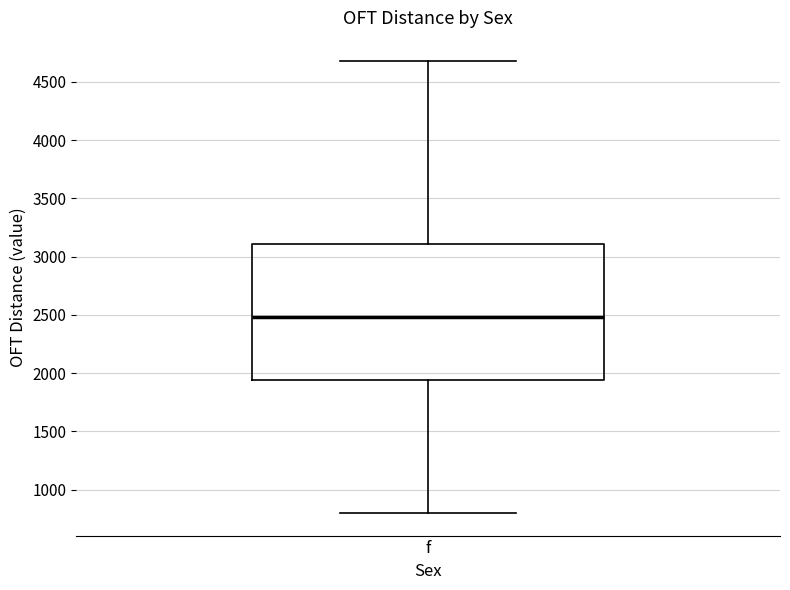

Read this box plot against the y-axis: the position of the median line, the range covered by the box, and the ends of both whiskers. The values are not printed on the chart, so give them approximately, as read against the axis.

median 2500, box 1950 to 3100, whiskers 800 to 4700